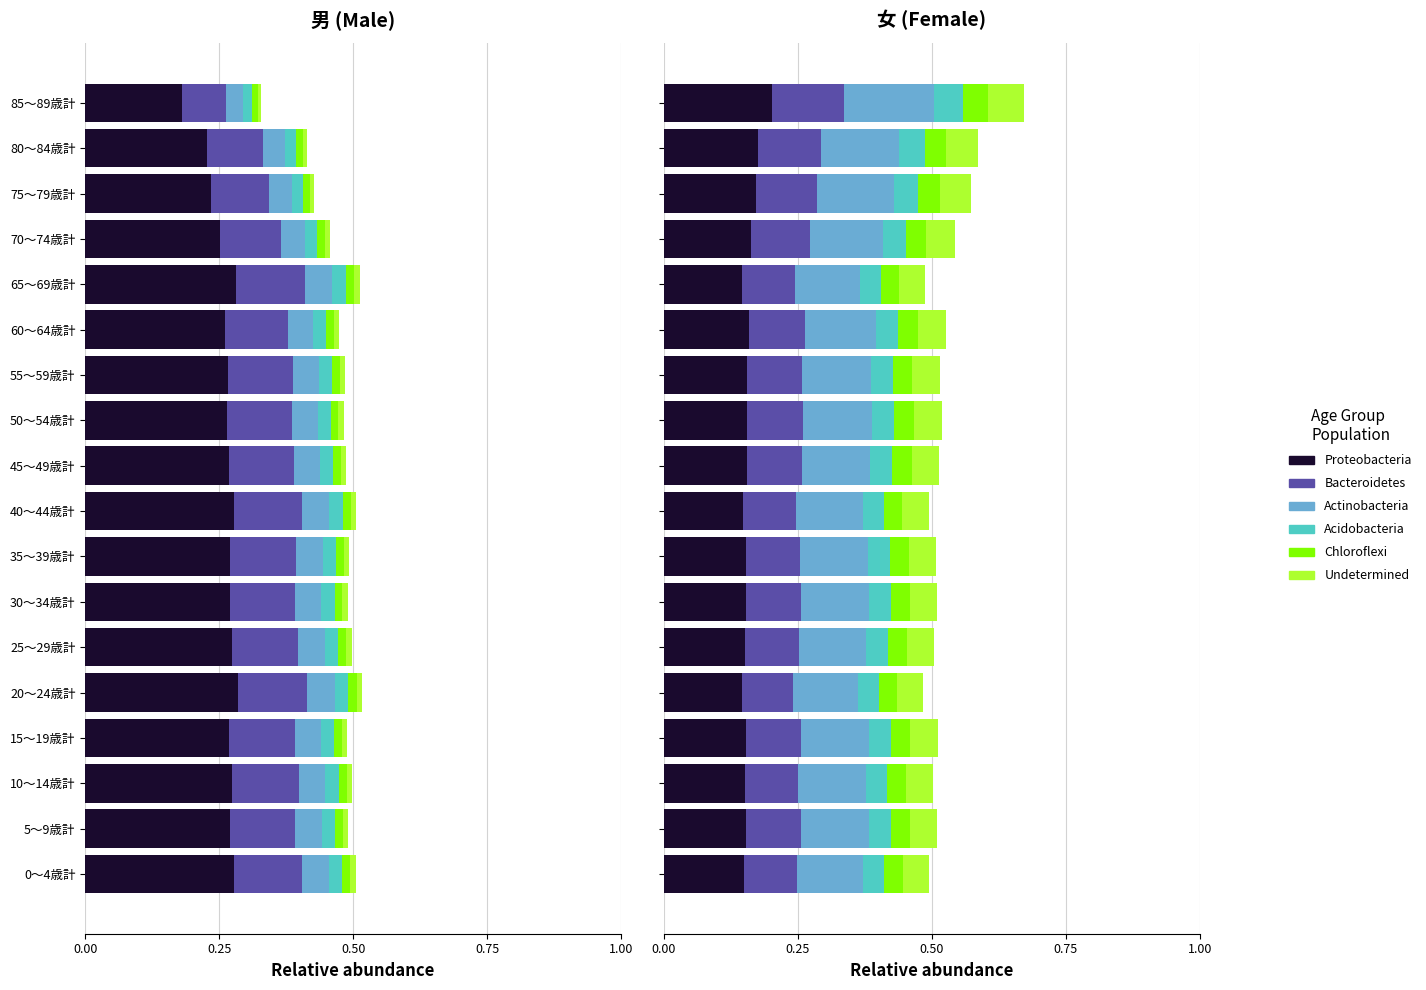

How many categories are shown in the chart?

18